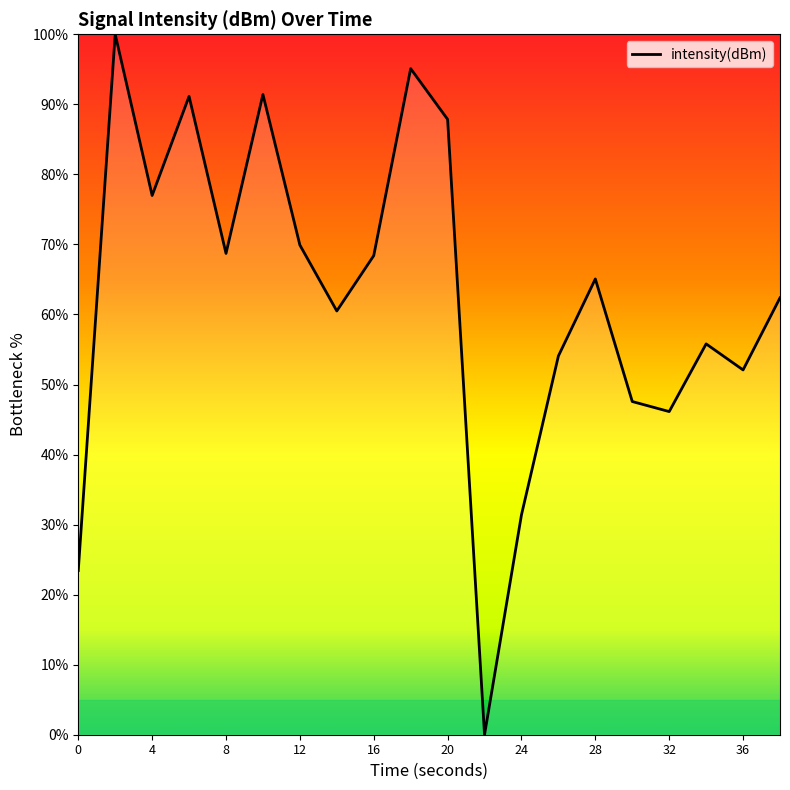

What is the difference between the maximum and minimum values?

100.0